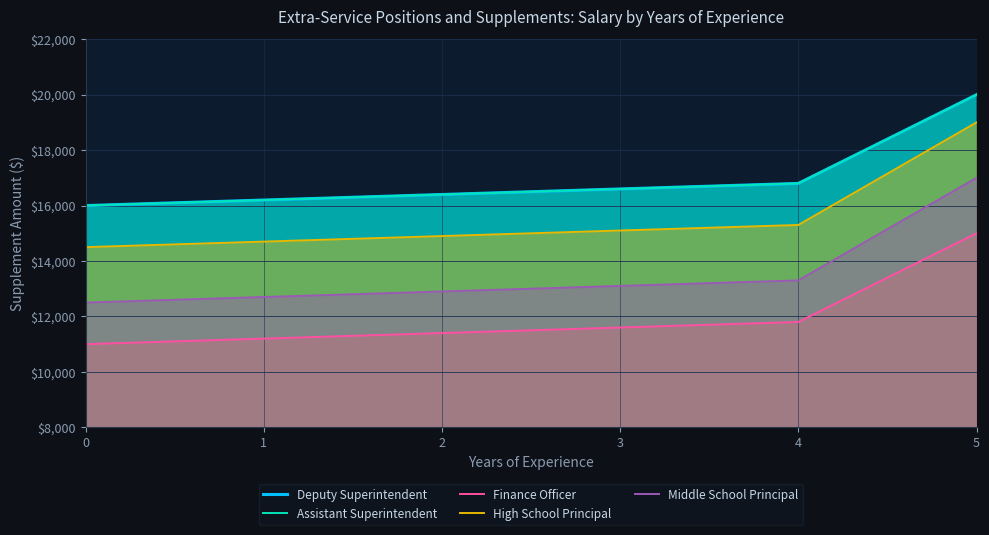

What is the difference between the second highest and second lowest values in the Middle School Principal series?

600